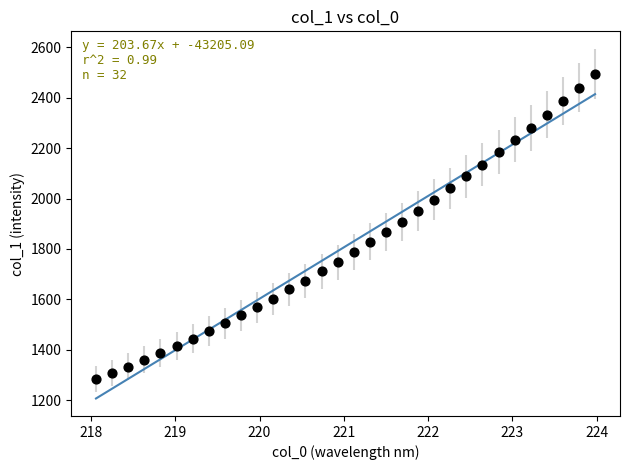

What is the range of Y values (max minus min)?

1208.4